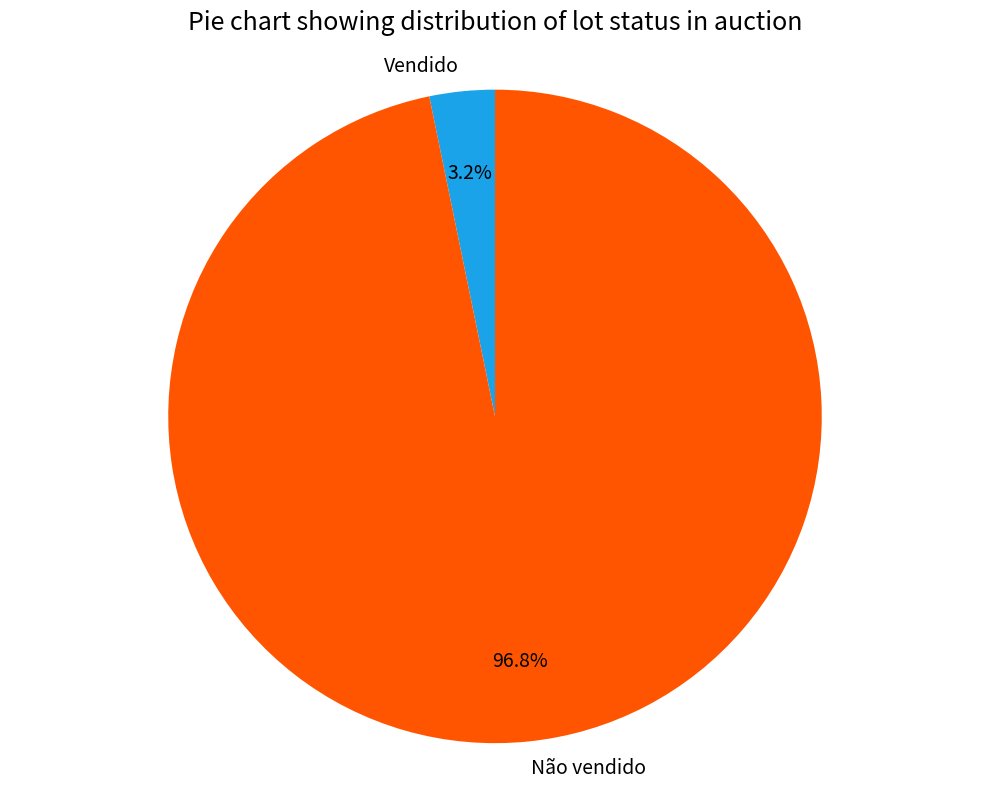

How much of the chart is everything except Vendido?

96.8%